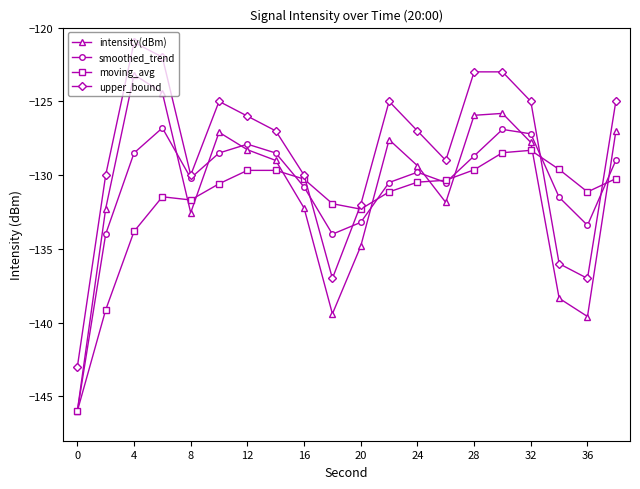

What is the maximum value for smoothed_trend?

-126.8